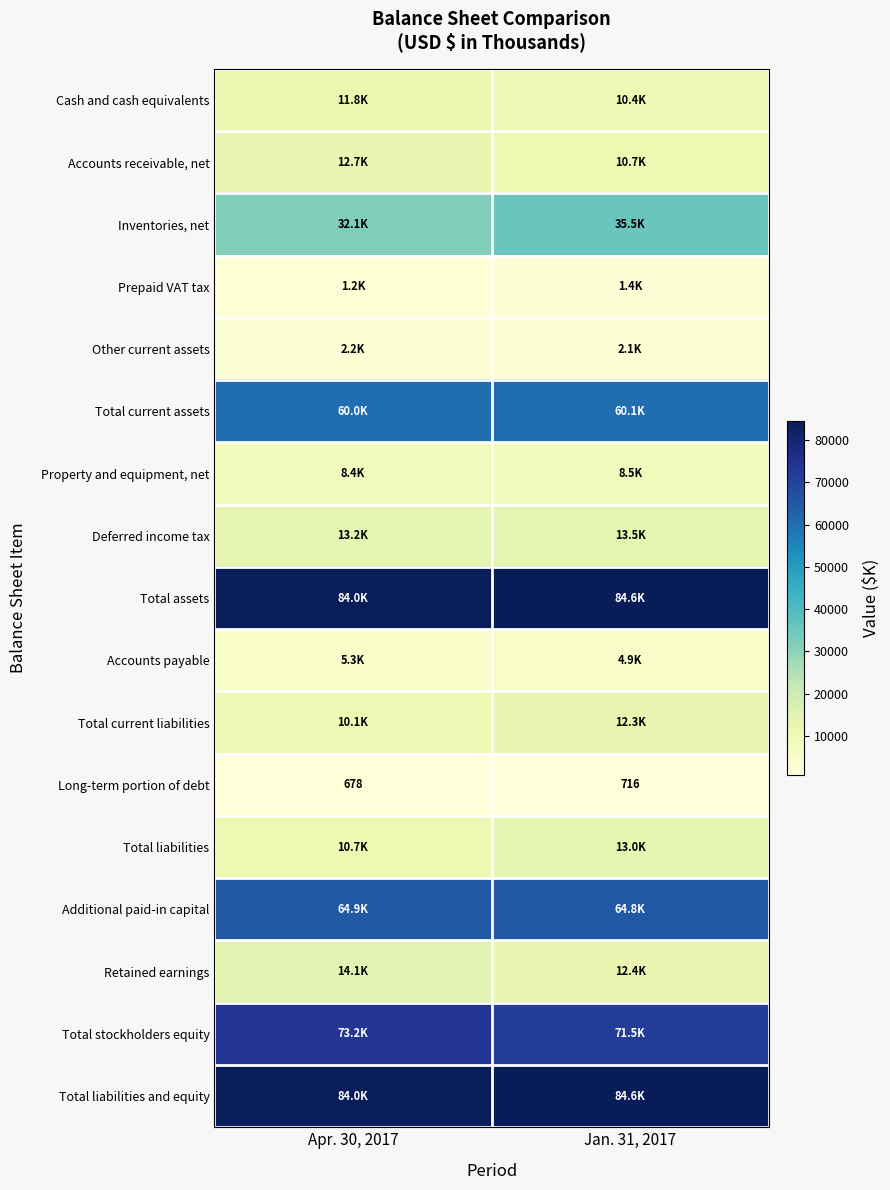

What is the sum of all Property and equipment, net values?

16959